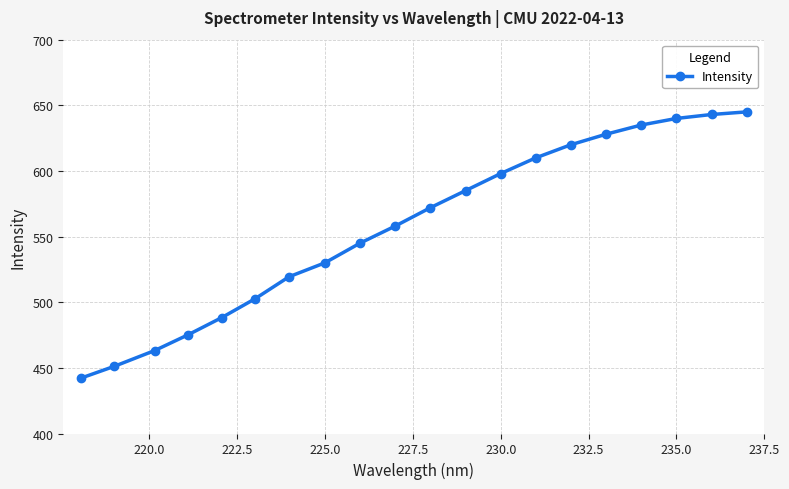

What is the value of the 9th point from the left?

545.0